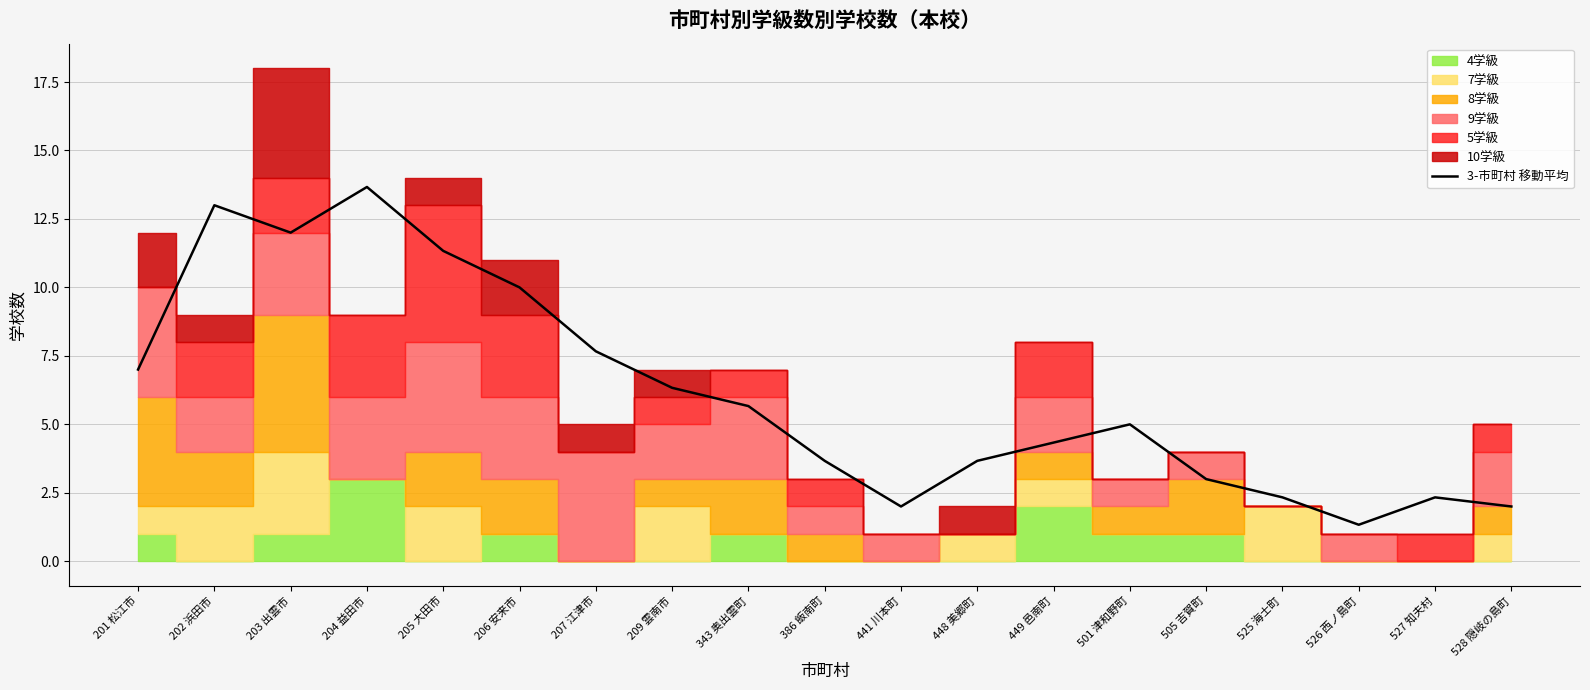

At which category does the data reach its first local peak?

202 浜田市